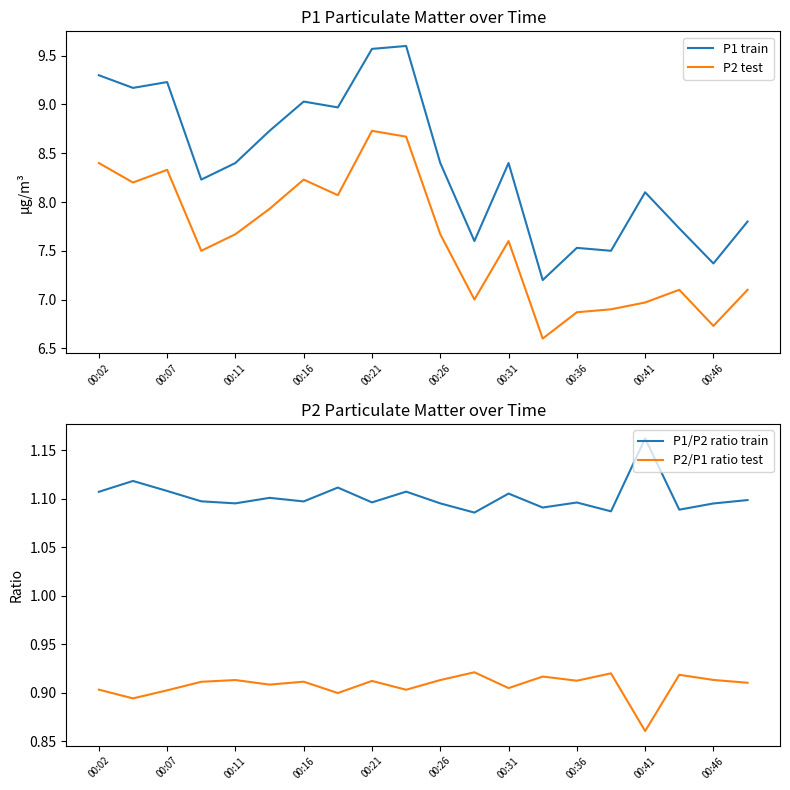

Where is the first local maximum for P2 test?

00:07